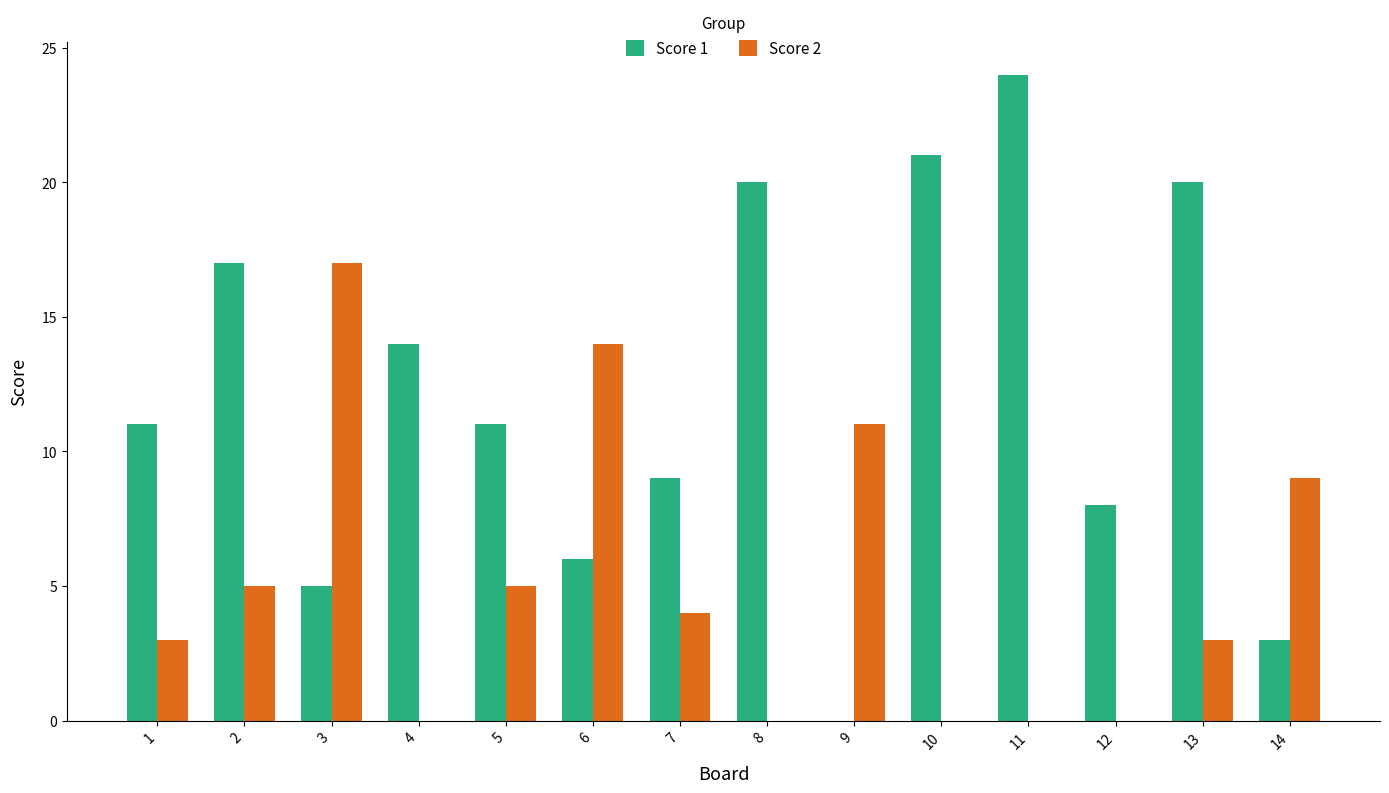

What is the sum of all Score 1 values?

169